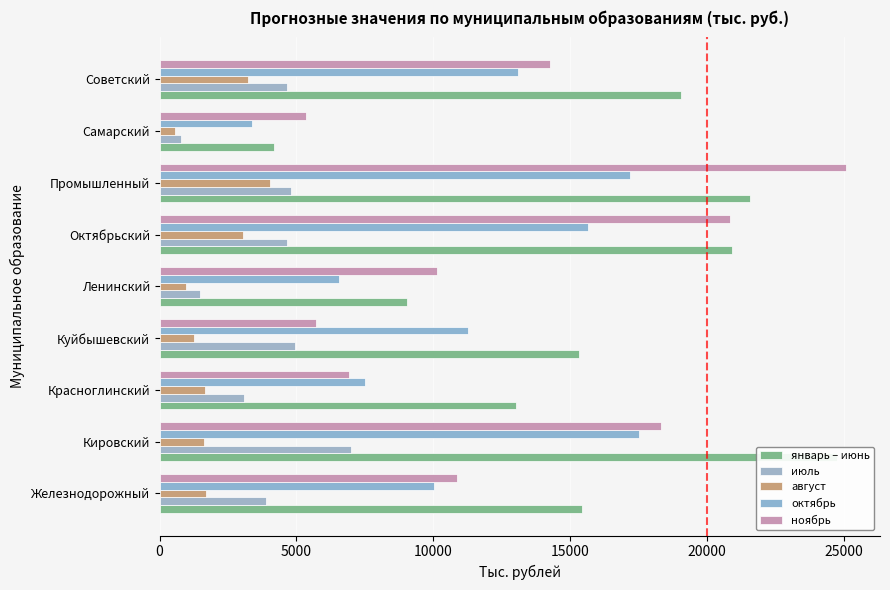

True or false: ноябрь has a value of 9351.1 at Самарский.

False